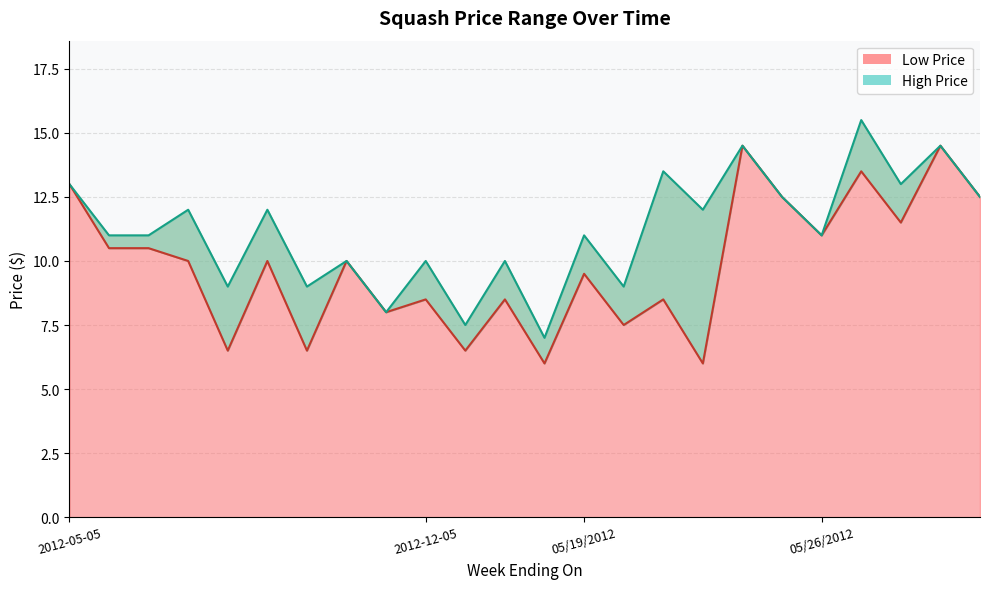

Which series has the largest total across all categories?

High Price